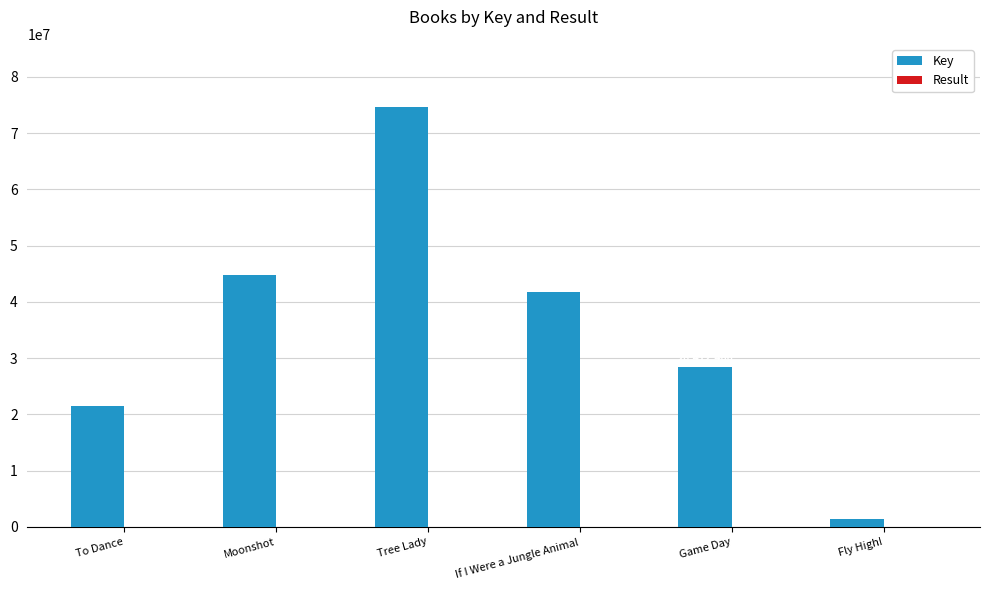

At which category is the sum across all series the highest?

Tree Lady